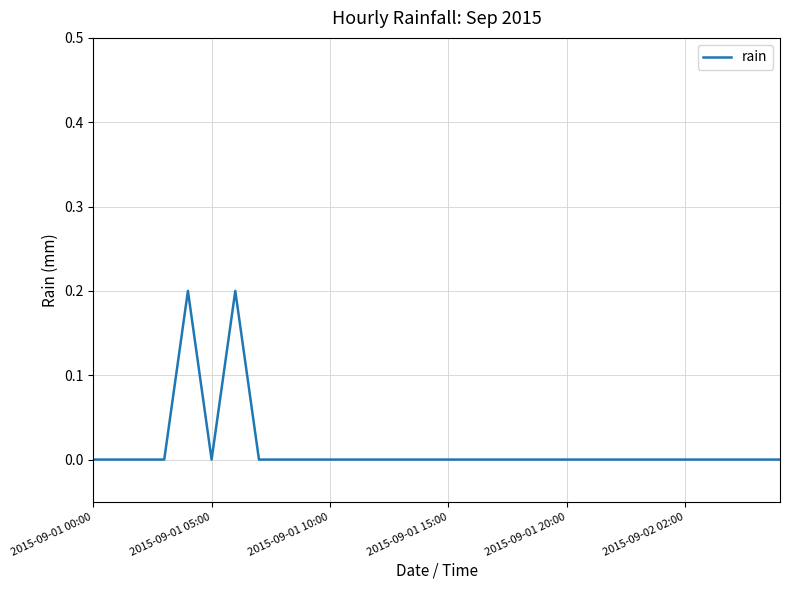

What is the maximum value shown in the chart?

0.2